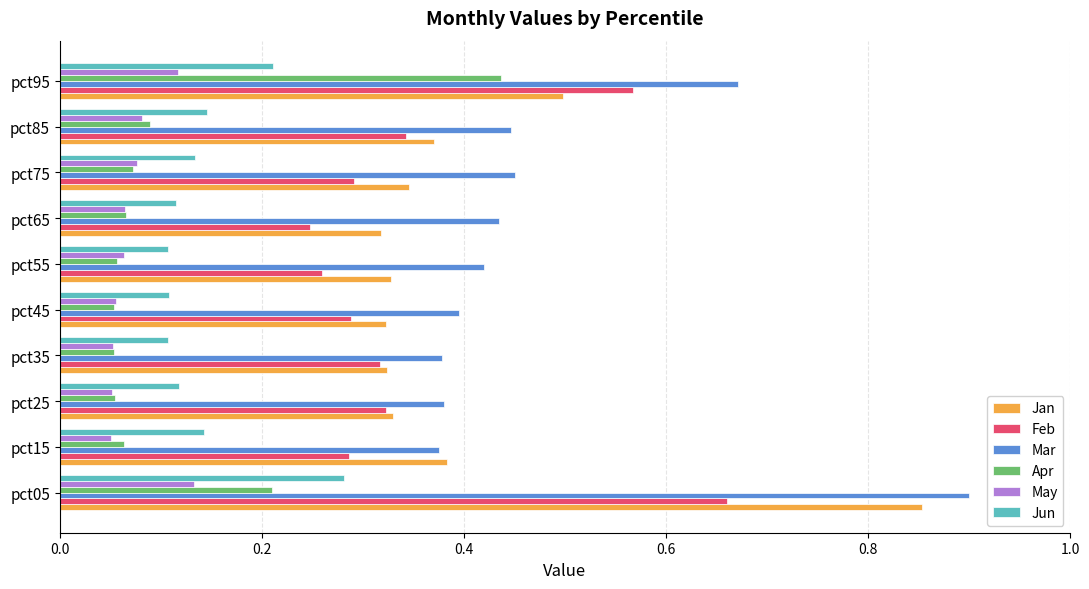

At pct95, list the series in order from smallest to largest.

May, Jun, Apr, Jan, Feb, Mar